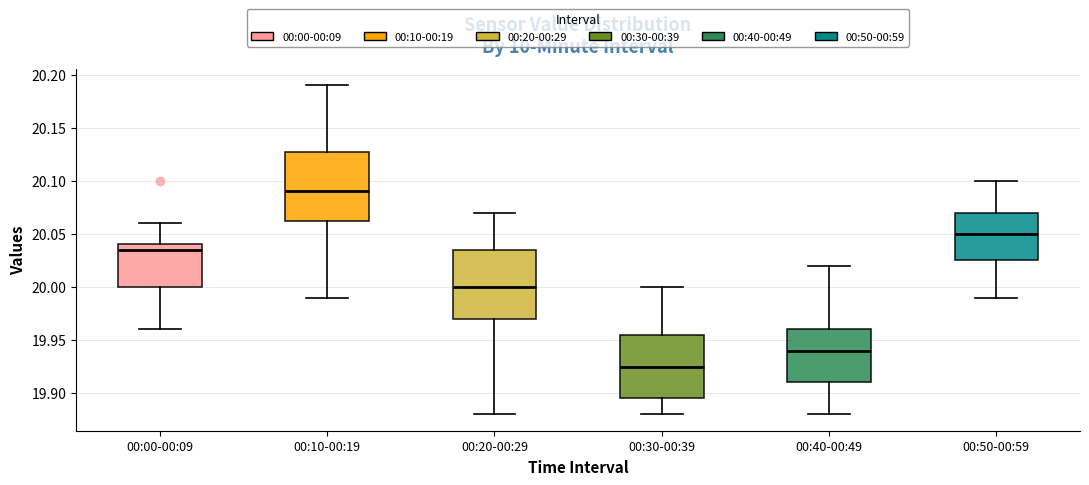

Where is the upper edge of the box for 00:40-00:49 on the y-axis? The values are not printed on the chart, so give them approximately, as read against the axis.

19.960